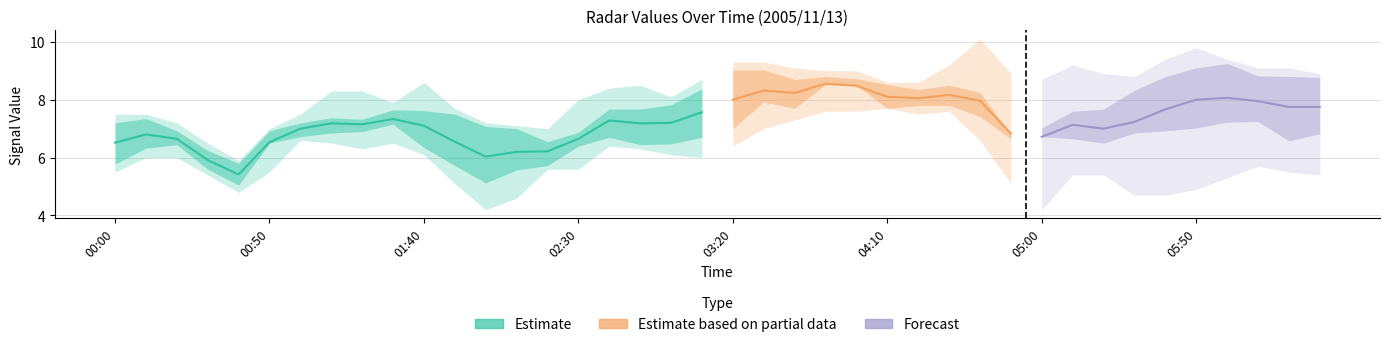

Does the chart have visible grid lines?

Yes